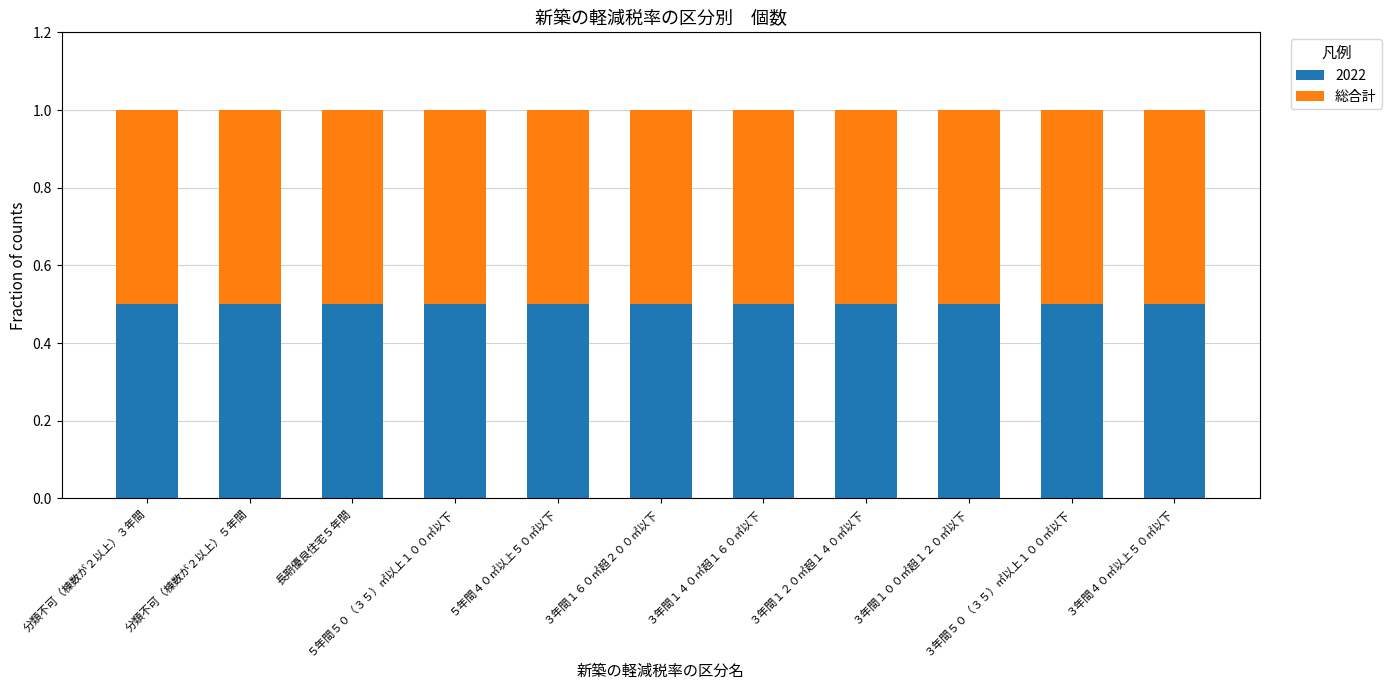

Which series changed the most between ３年間１４０㎡超１６０㎡以下 and ３年間４０㎡以上５０㎡以下?

2022